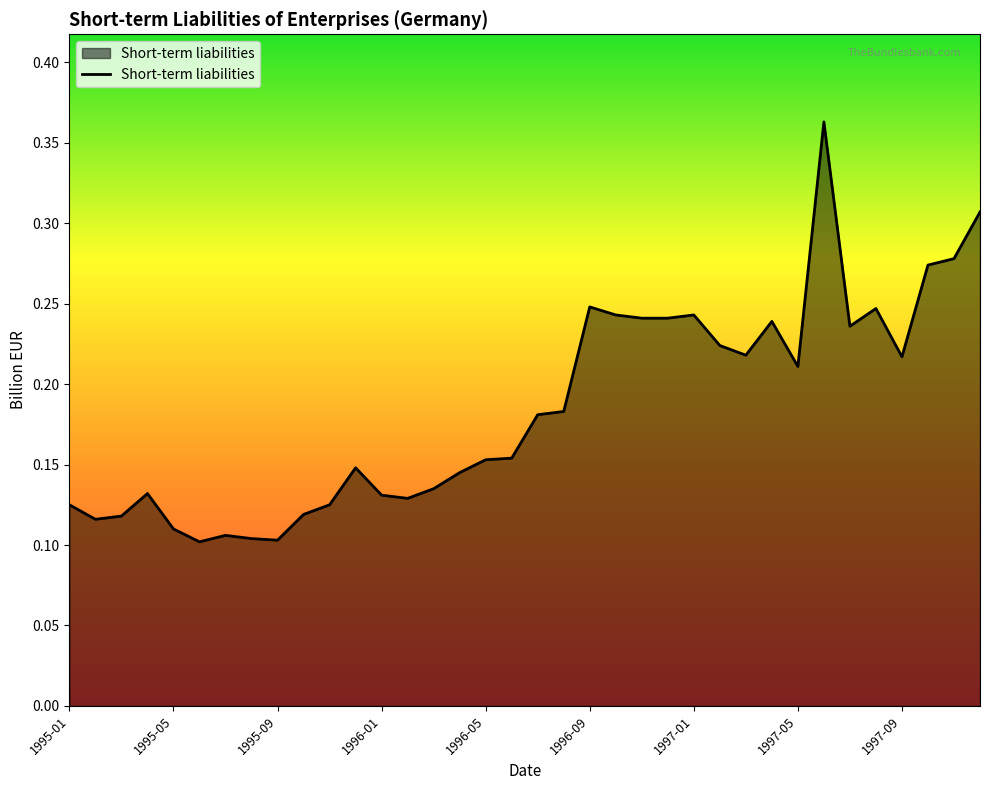

Reading right to left, transcribe all the data shown in this chart.

0.3	0.3	0.3	0.2	0.2	0.2	0.4	0.2	0.2	0.2	0.2	0.2	0.2	0.2	0.2	0.2	0.2	0.2	0.2	0.2	0.1	0.1	0.1	0.1	0.1	0.1	0.1	0.1	0.1	0.1	0.1	0.1	0.1	0.1	0.1	0.1